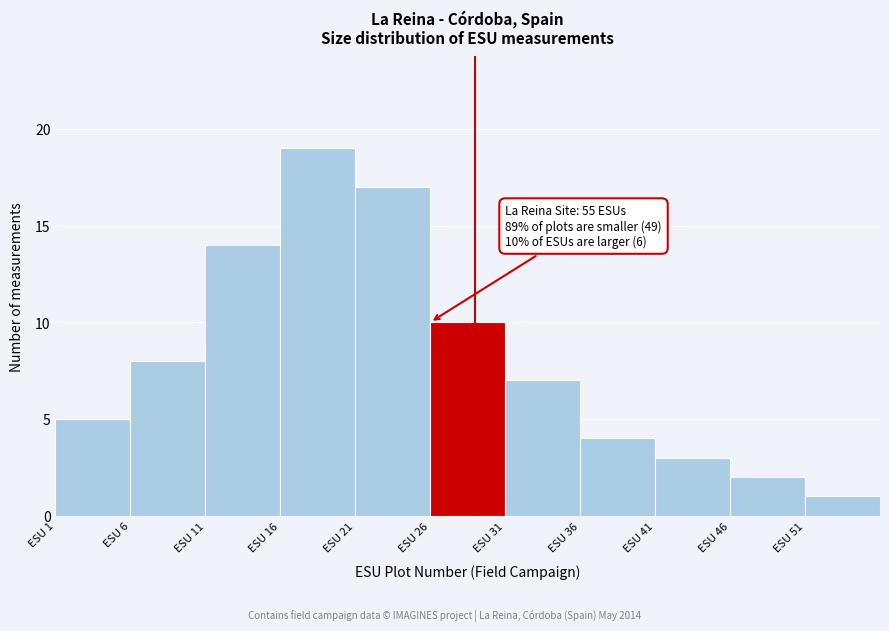

Which range on the x-axis has the tallest bar?

16 to 21